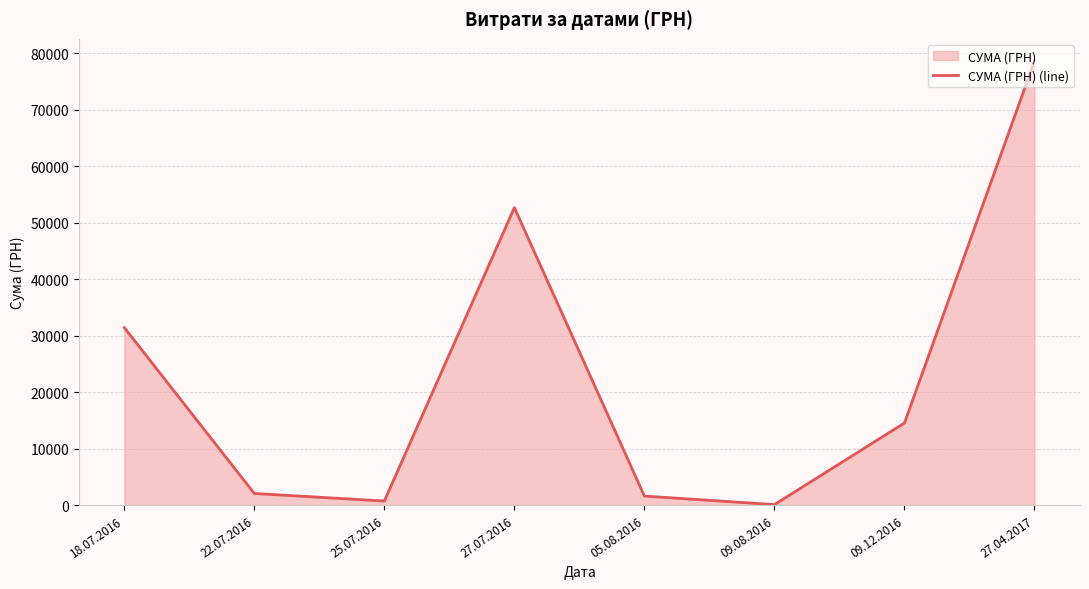

What is the difference between the values at 09.08.2016 and 25.07.2016?

632.0